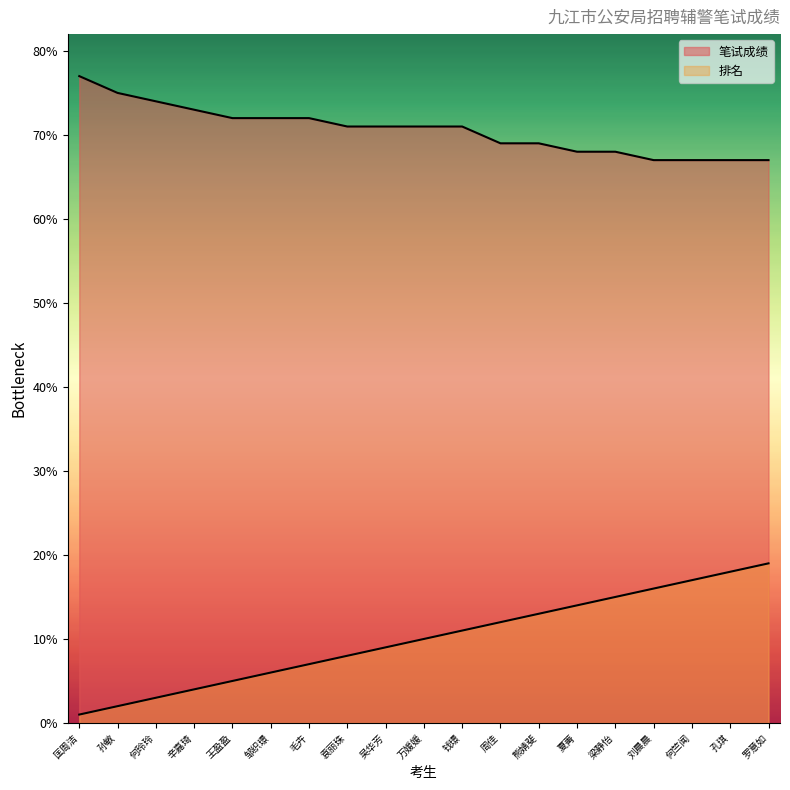

Where does the 笔试成绩 series first go above 71?

匡周洁